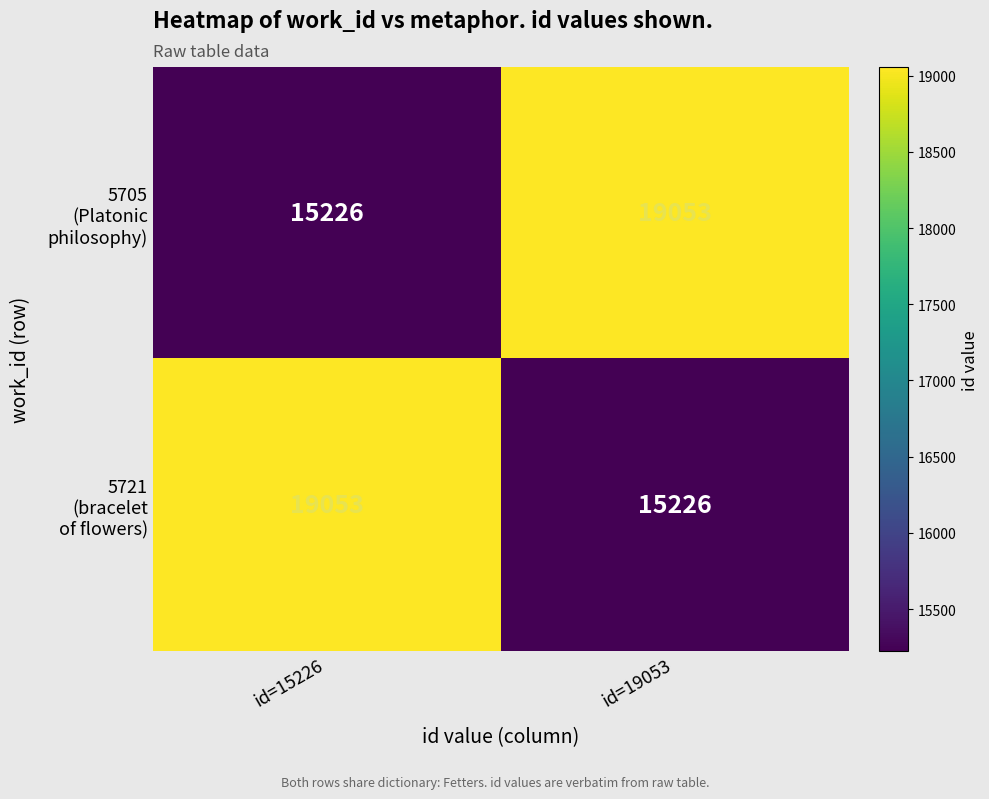

What is the difference between the highest and lowest values at id=15226?

3827